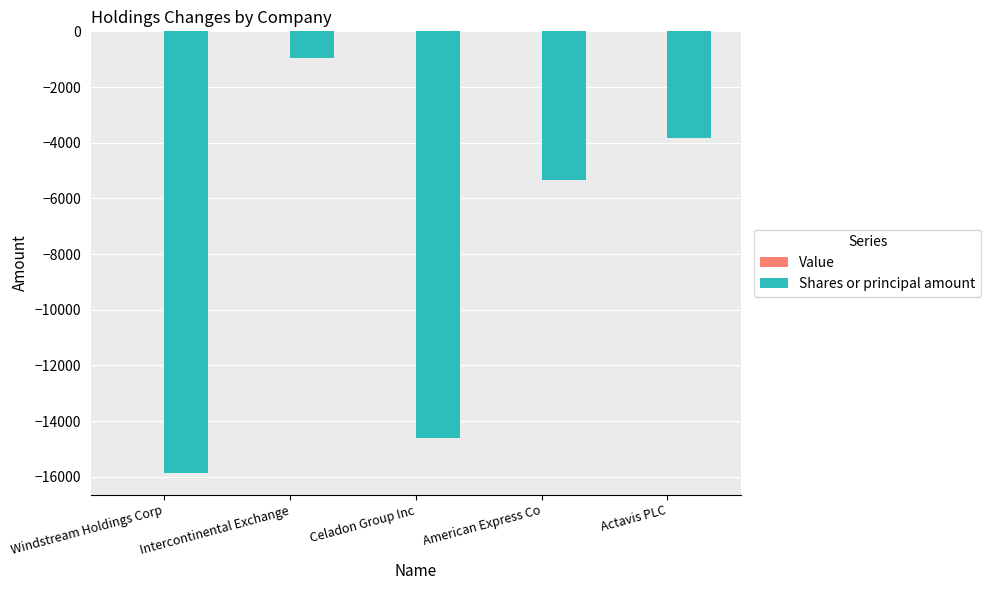

How many distinct data groups are displayed?

1